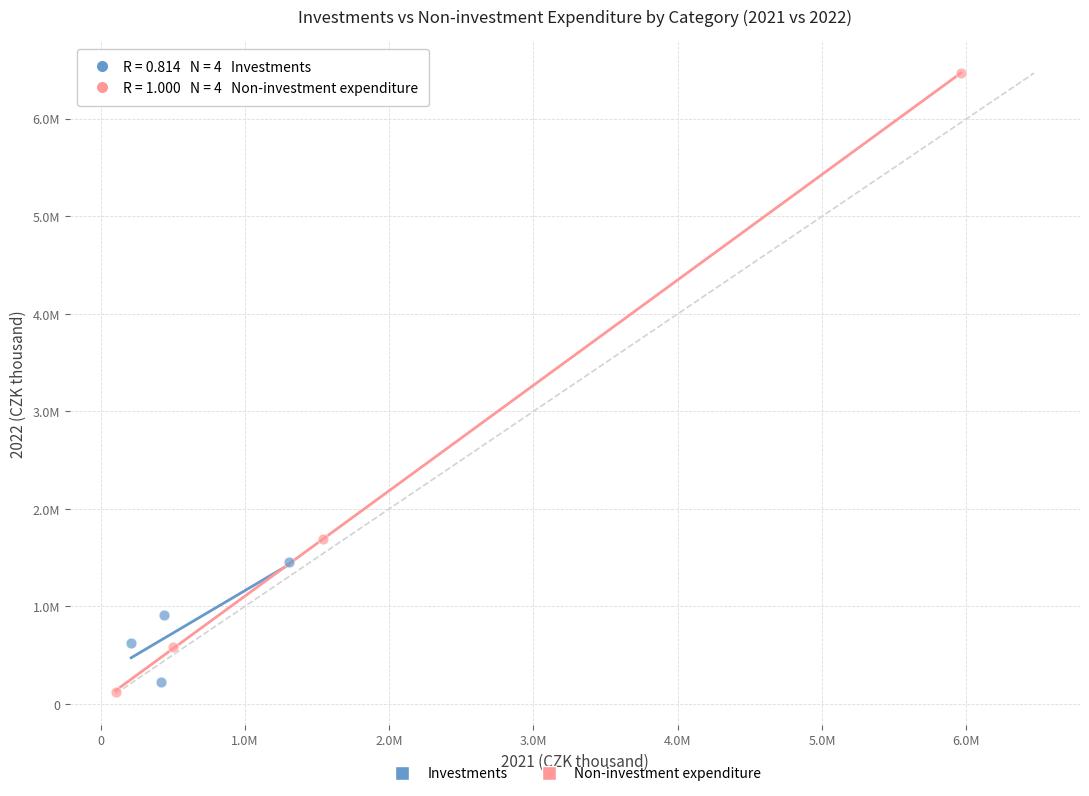

Which series reaches the minimum Y coordinate?

Non-investment expenditure